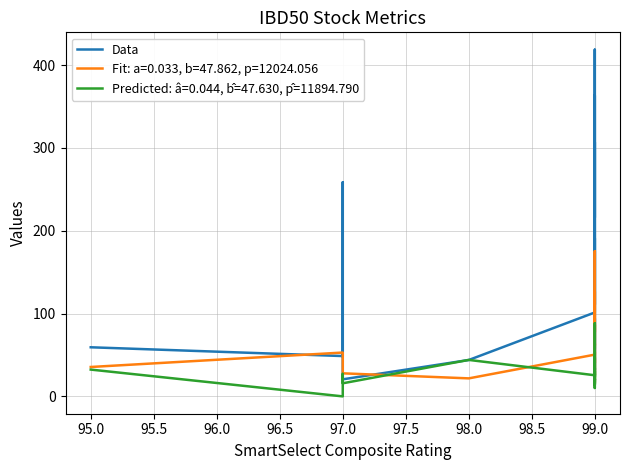

True or false: the data shows 10.0 at 99.0.

False